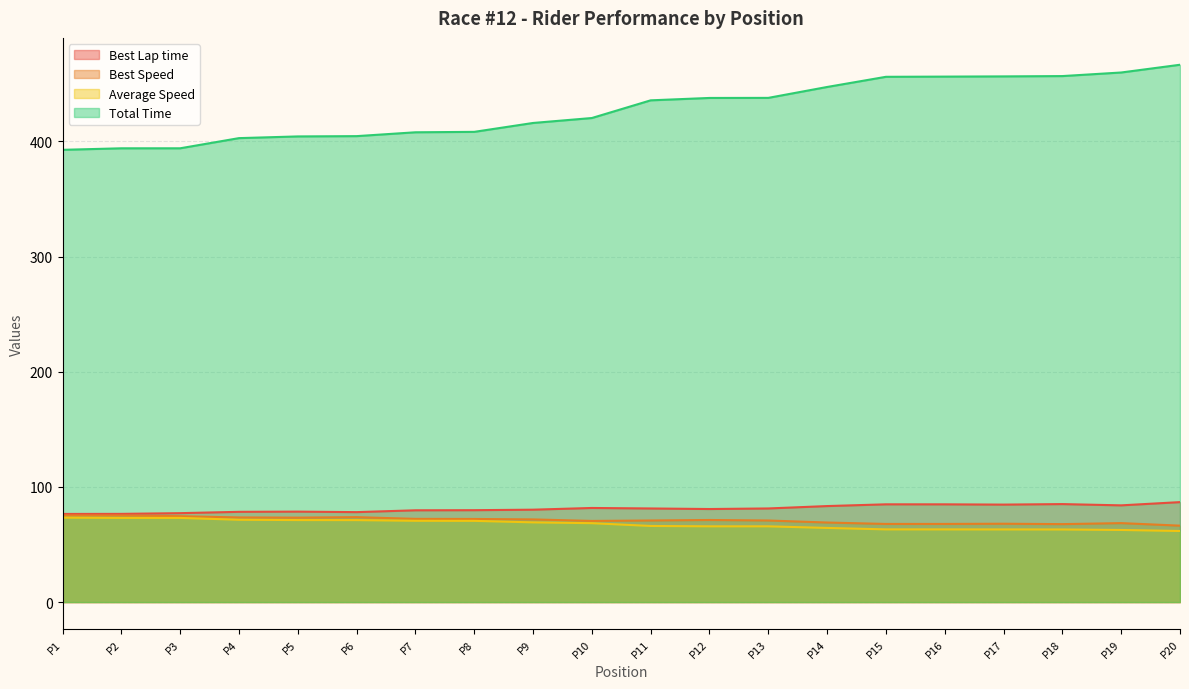

Is the value of Average Speed at P4 greater than the value of Best Lap time at P16?

No